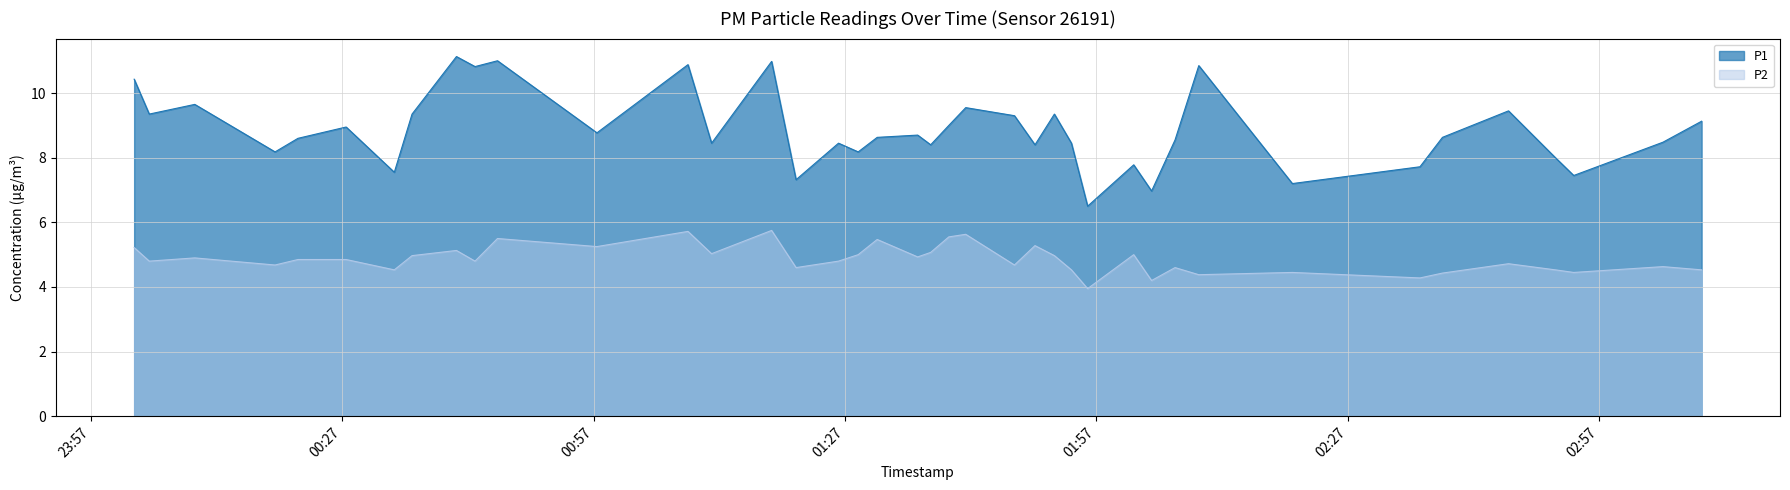

At which label does P2 reach its minimum?

2023-03-23T01:55:57